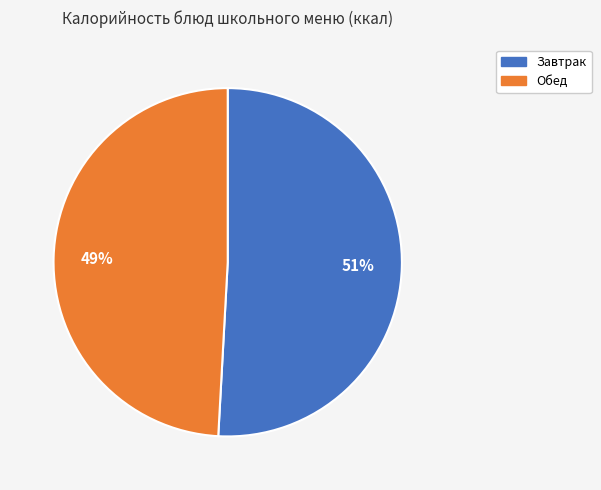

To the nearest percent, what is the combined percentage of Обед and Завтрак?

100%